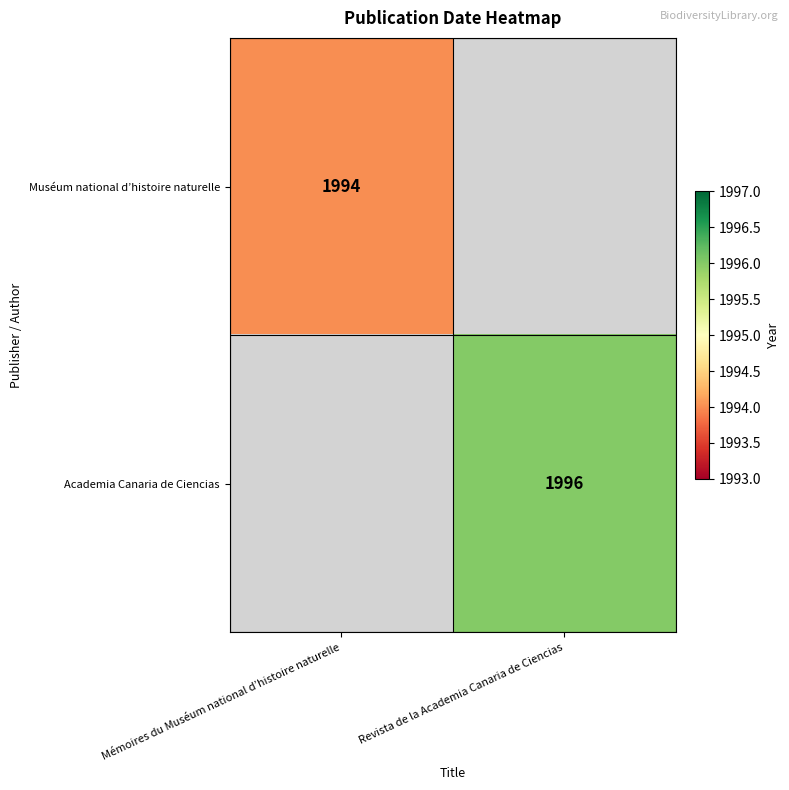

The value of Muséum national d’histoire naturelle at Mémoires du Muséum national d’histoire naturelle is 3181. True or false?

False